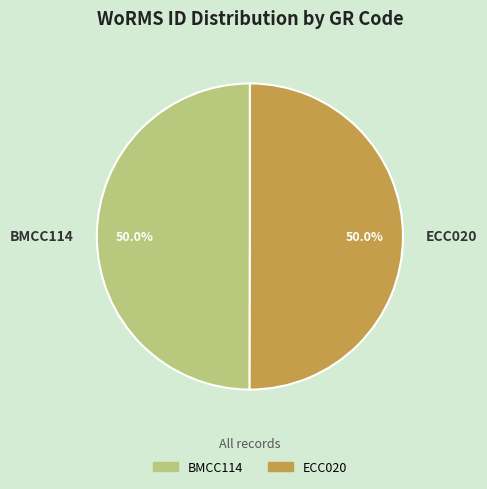

What is the ratio of the value at BMCC114 to the value at ECC020?

1.0